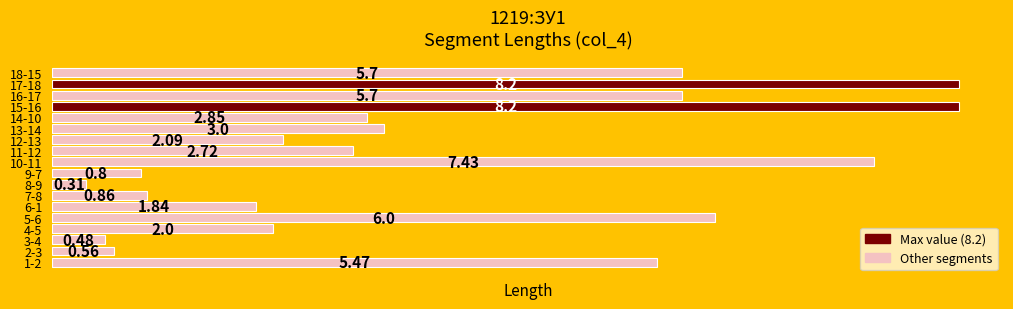

What is the average value?

3.6